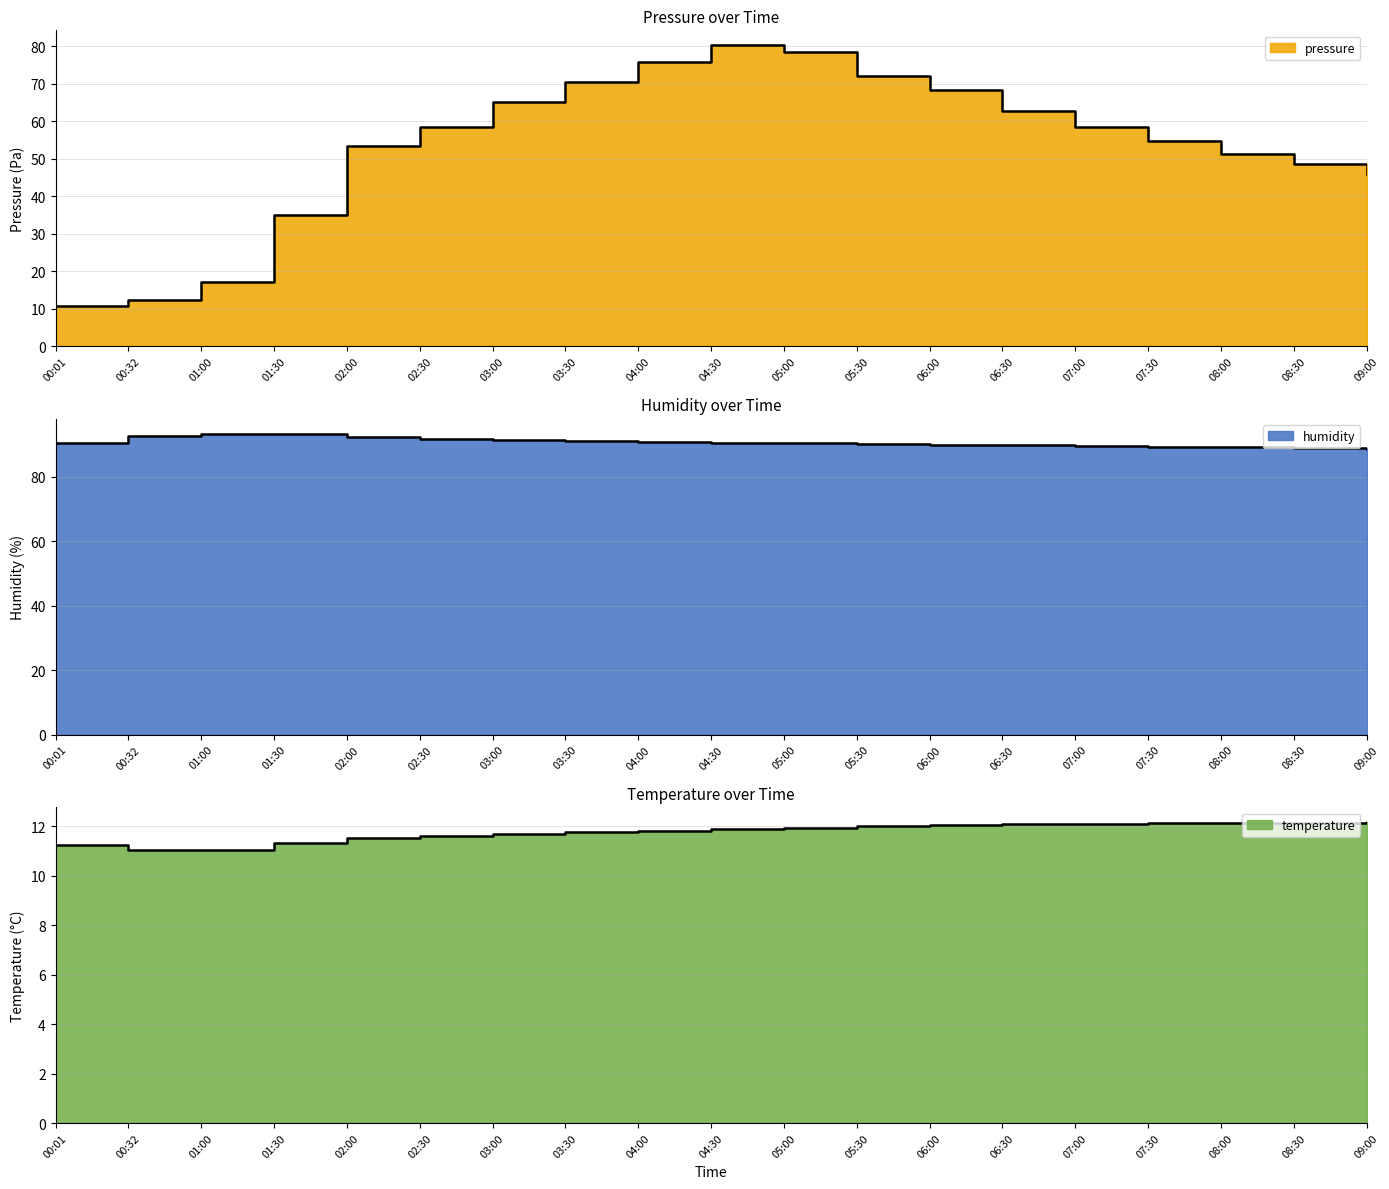

Read the pressure value at 09:00.

45.8